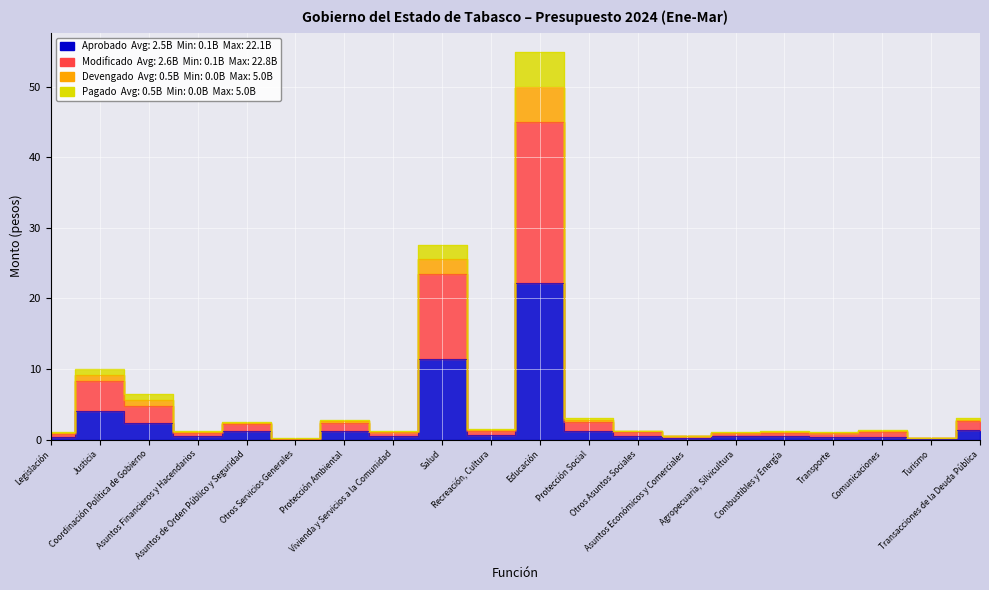

Is it true that Aprobado equals 1.3 at Transacciones de la Deuda Pública?

True